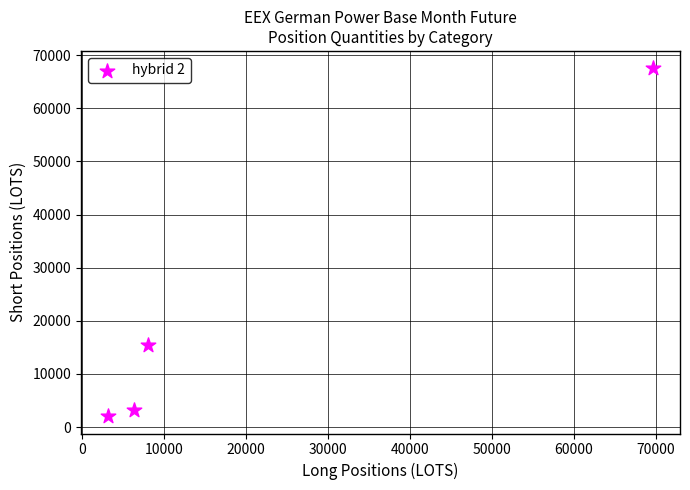

What Y value in the scatter plot is closest to 34789?

15462.5